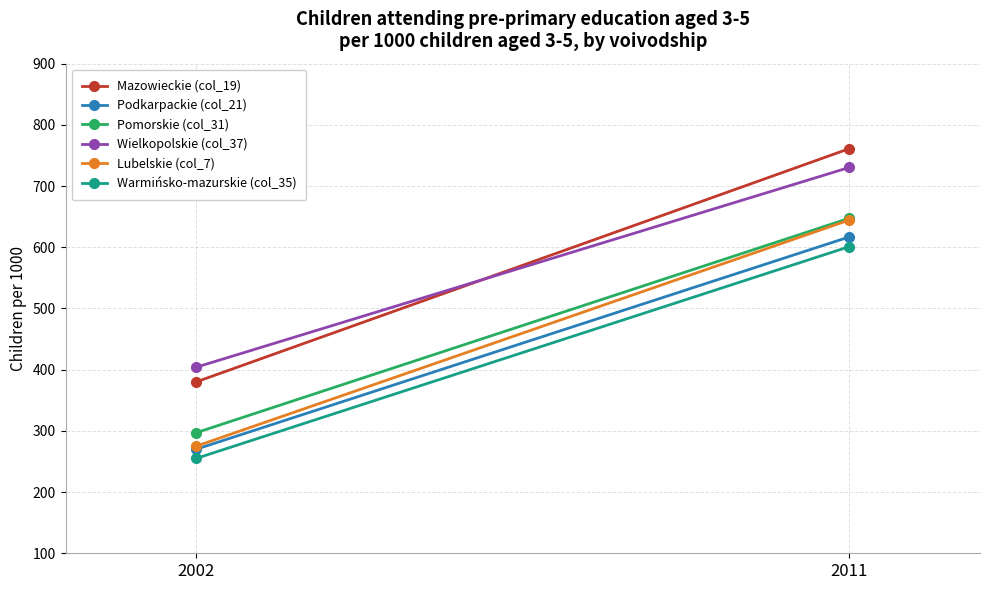

How many data points in Podkarpackie (col_21) are less than 616?

1